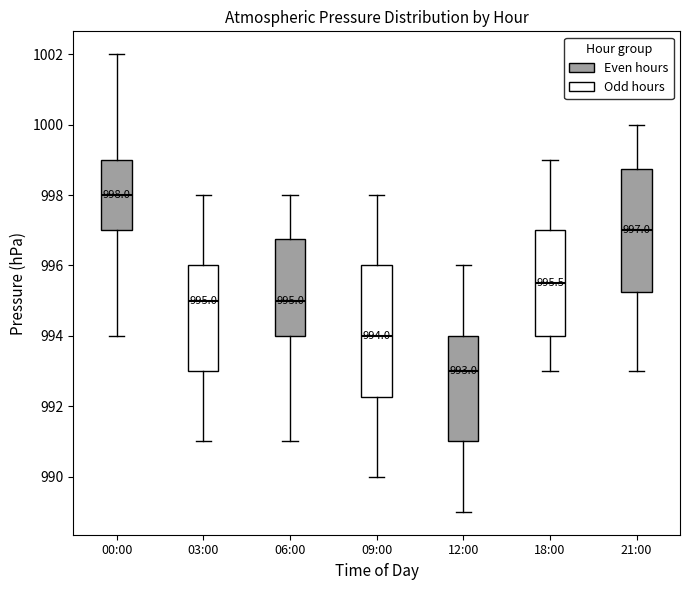

Comparing the boxes themselves (not the whiskers), which one is the tallest?

09:00